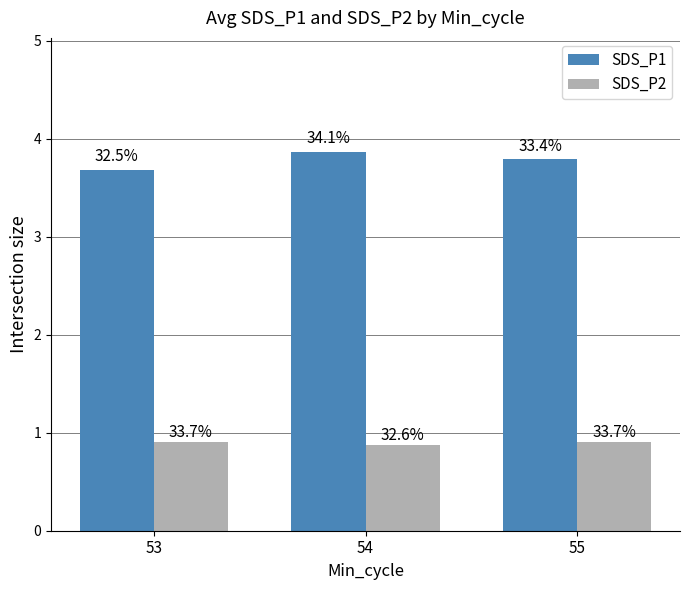

Is the value of SDS_P1 at 55 greater than the value of SDS_P2 at 55?

Yes